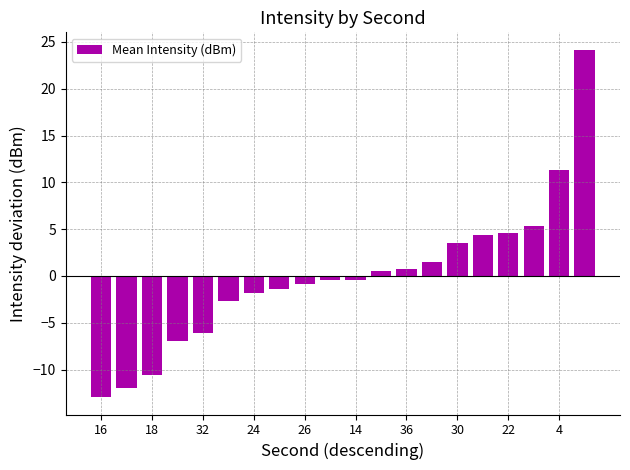

What is the value of the 5th bar from the left?

-6.1